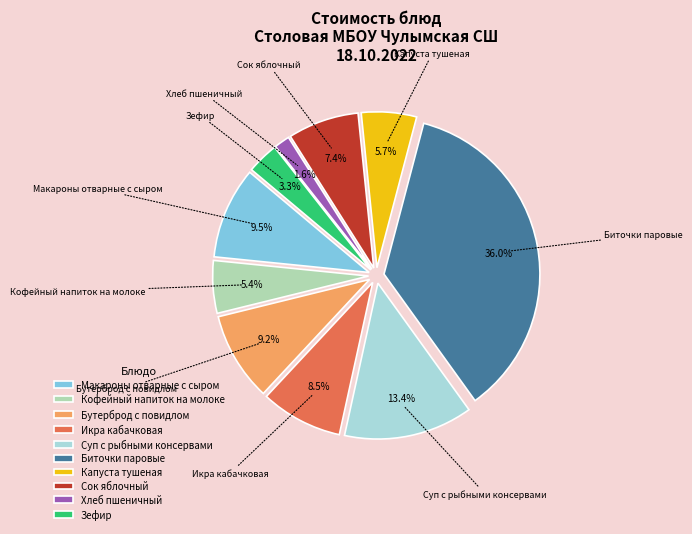

Count the number of slices in the pie.

10